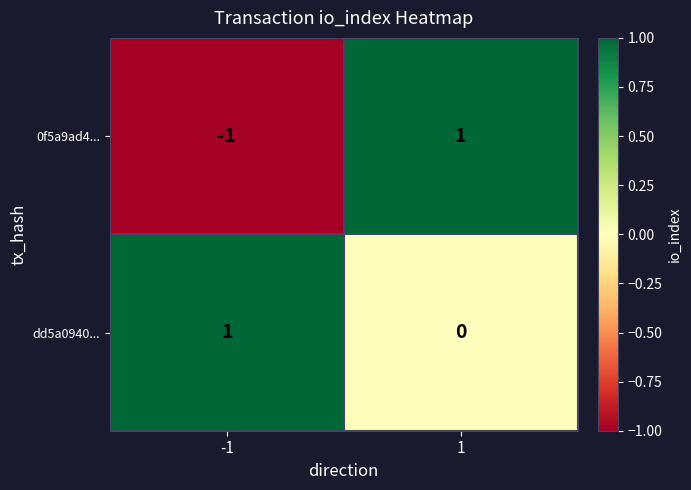

At which category is the sum across all series the highest?

1